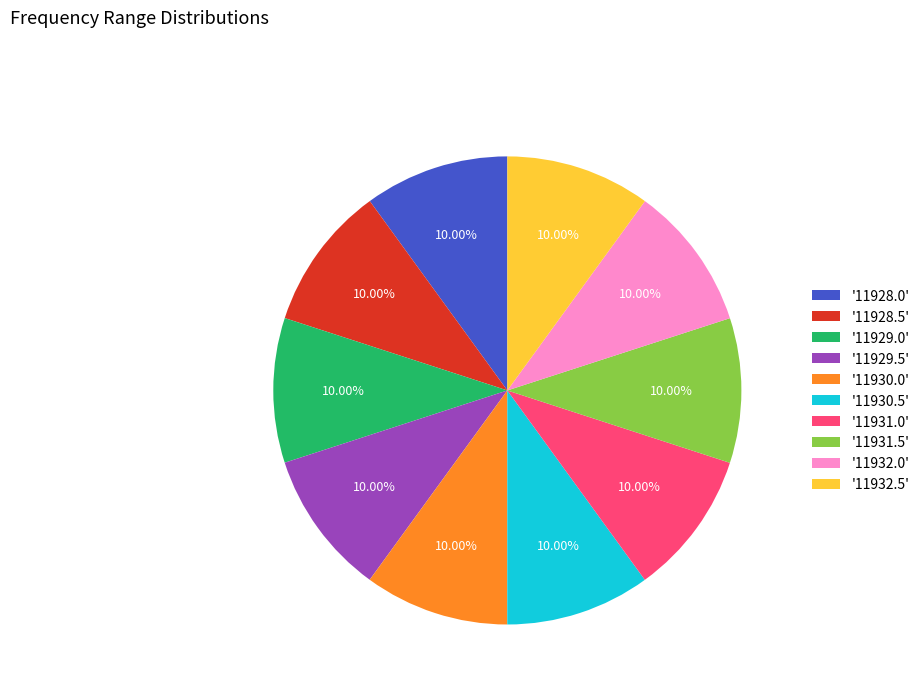

Is there a majority slice in this chart?

No